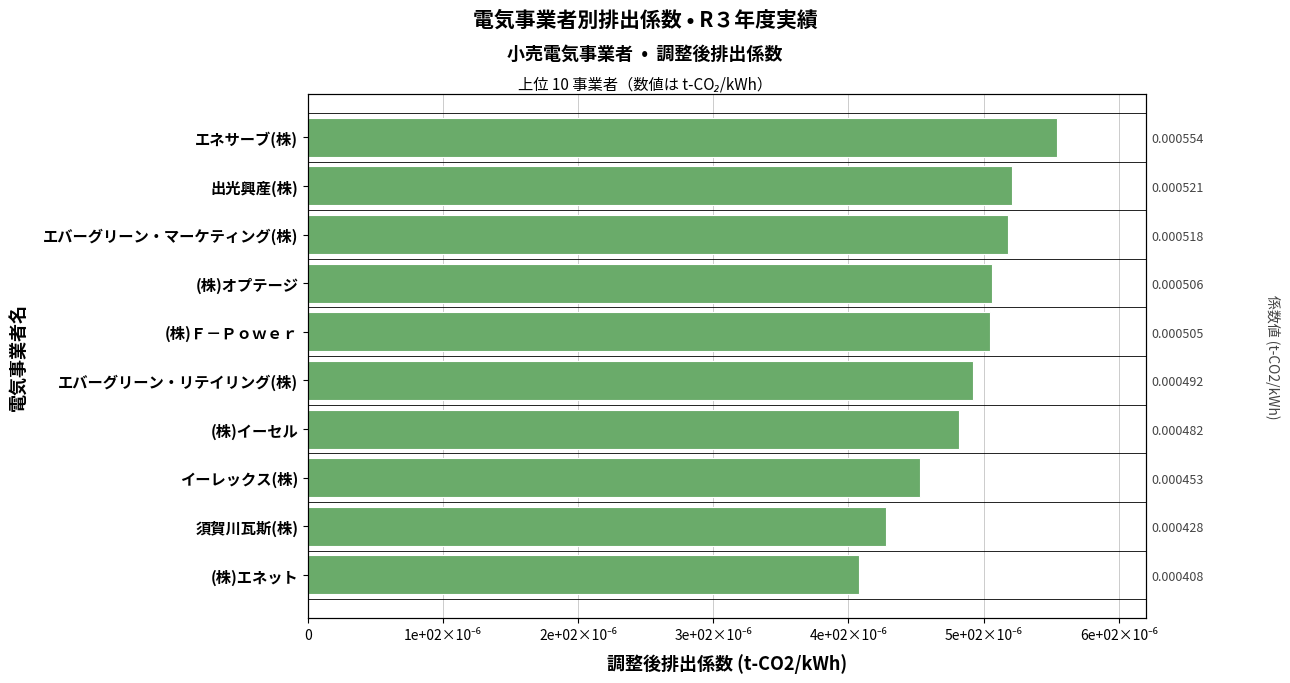

Is it true that the value at イーレックス(株) is 0.0?

True